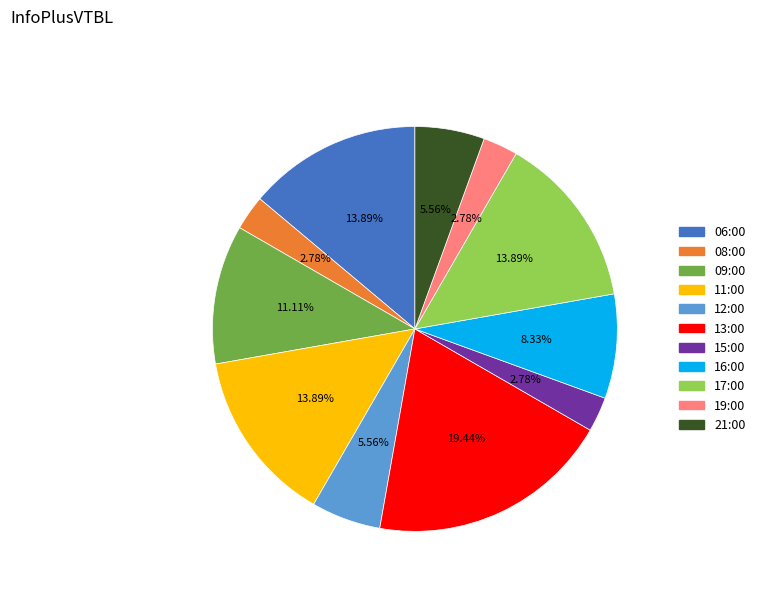

Combined, do 12:00 and 15:00 account for over 50%?

No